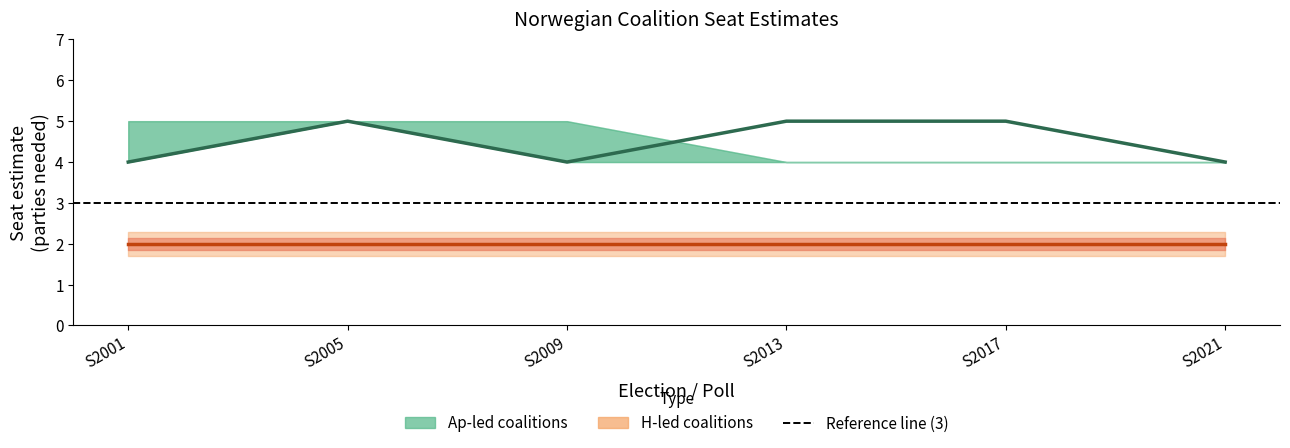

Is the value of H Frp line at S2021 greater than the value of Ap Sp KrF V at S2021?

No